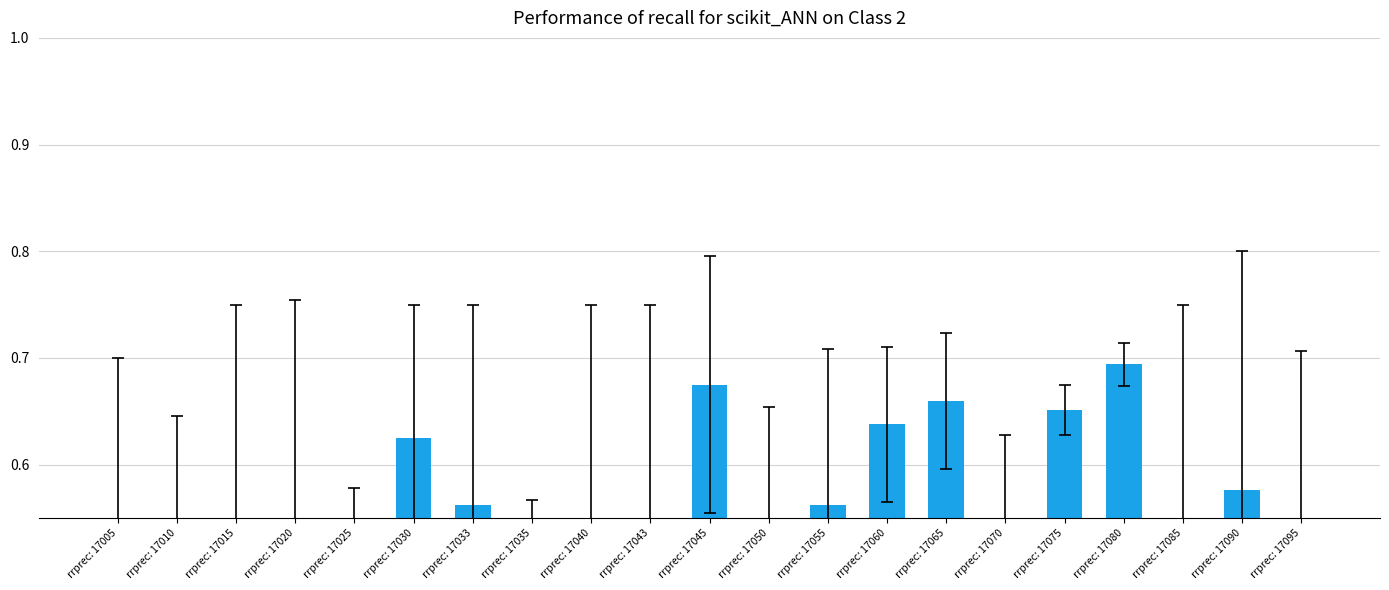

Reading left to right, extract all data points from this chart.

rrprec: 17005=0.4	rrprec: 17010=0.4	rrprec: 17015=0.4	rrprec: 17020=0.5	rrprec: 17025=0.4	rrprec: 17030=0.6	rrprec: 17033=0.6	rrprec: 17035=0.4	rrprec: 17040=0.5	rrprec: 17043=0.5	rrprec: 17045=0.7	rrprec: 17050=0.5	rrprec: 17055=0.6	rrprec: 17060=0.6	rrprec: 17065=0.7	rrprec: 17070=0.5	rrprec: 17075=0.7	rrprec: 17080=0.7	rrprec: 17085=0.5	rrprec: 17090=0.6	rrprec: 17095=0.5